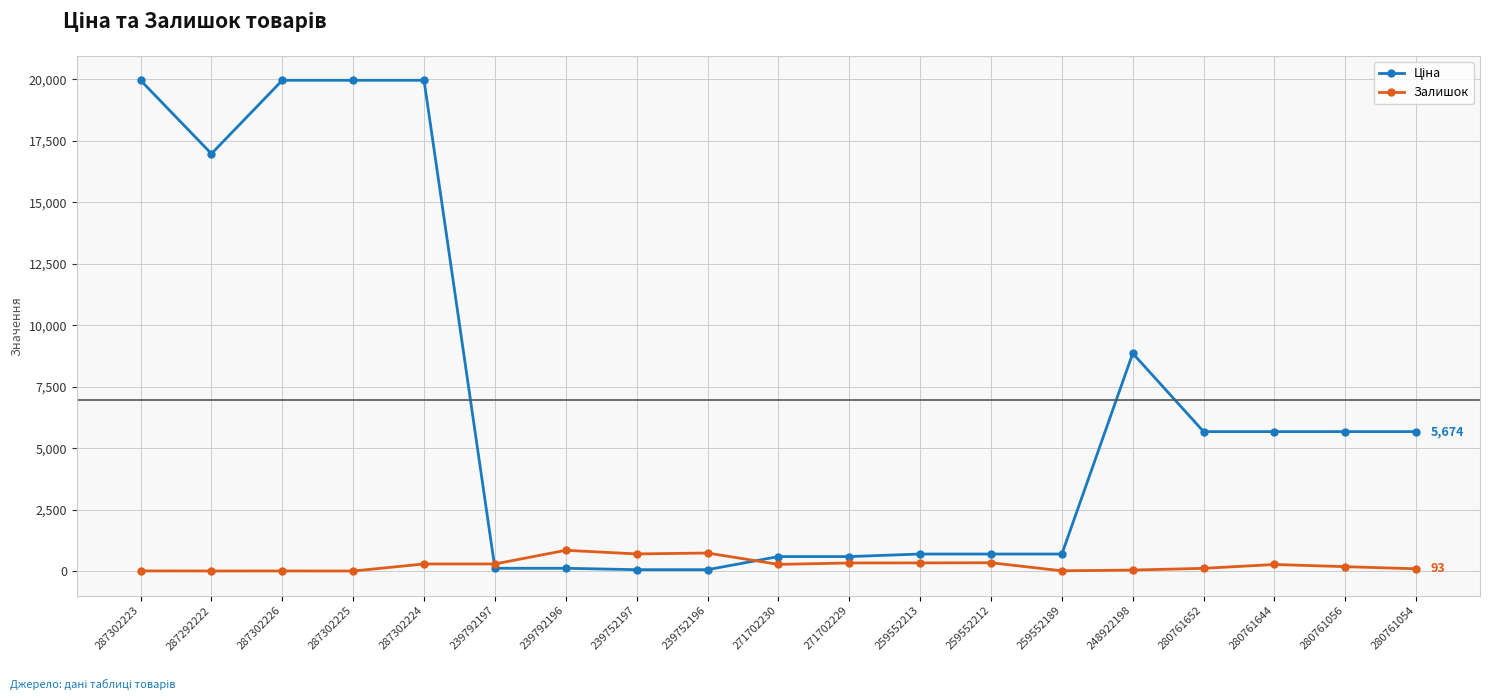

True or false: Залишок has more than 1 points higher than both neighbors.

True